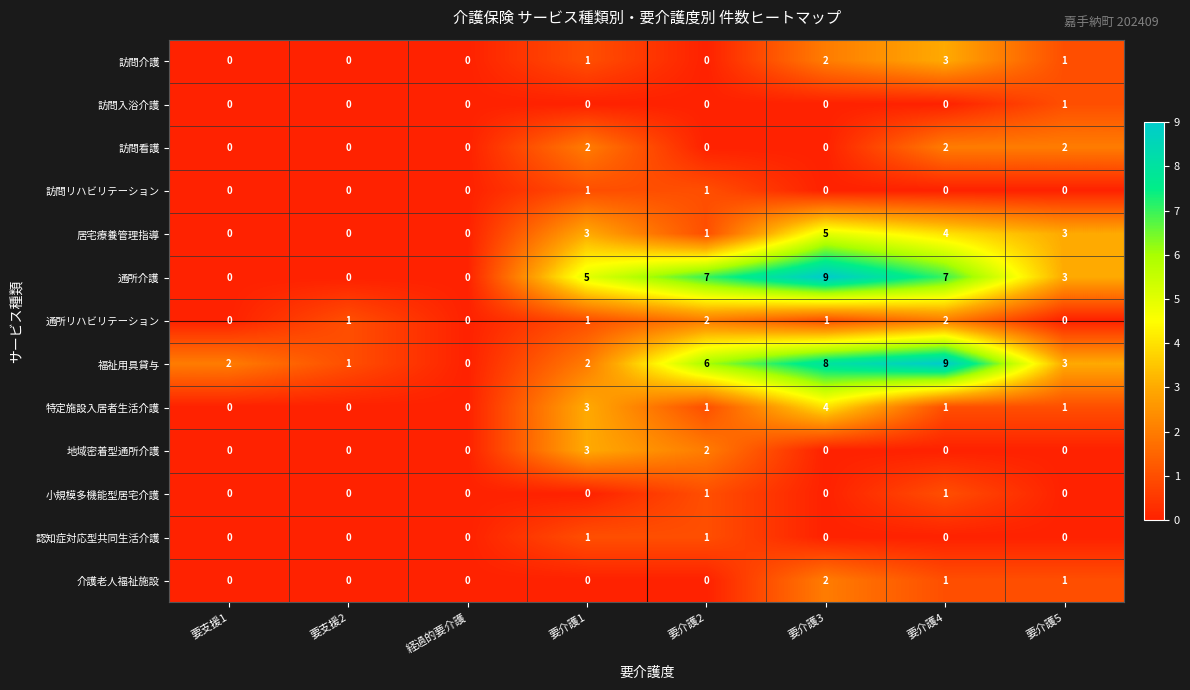

What is the sum of all 通所リハビリテーション values?

7